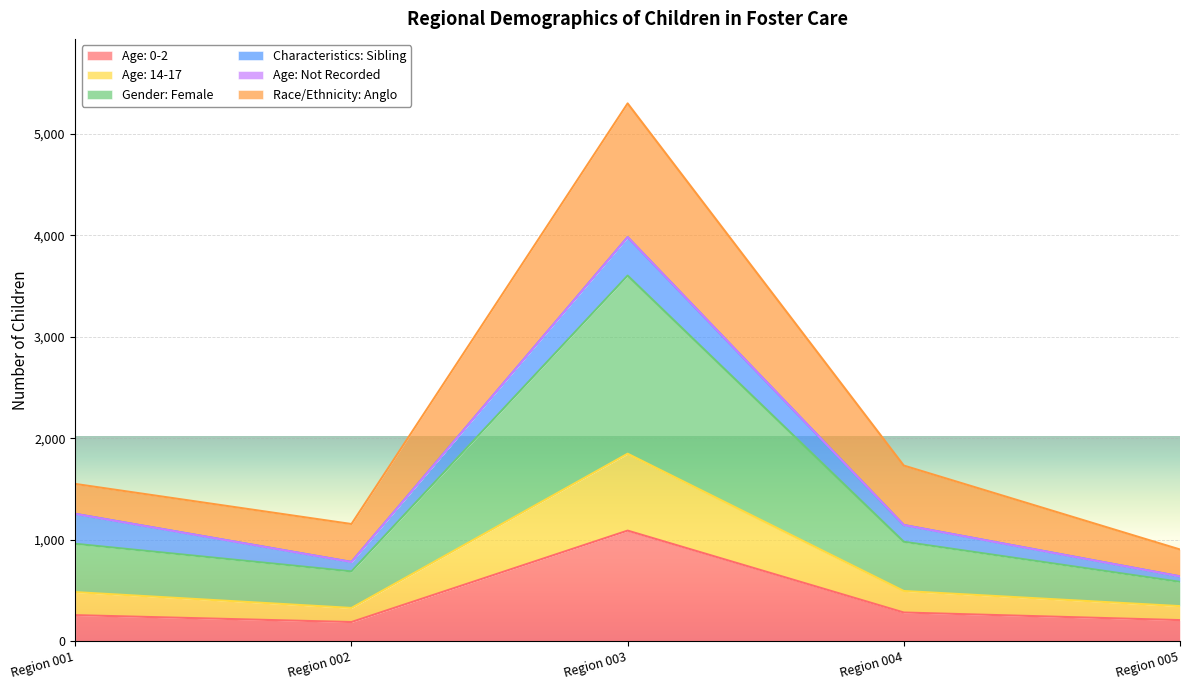

Is it true that Age: 0-2 equals 371 at Region 003?

False